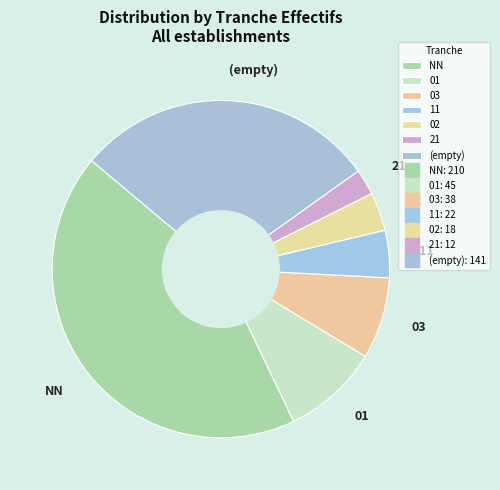

True or false: 03 accounts for 8% of the total.

True